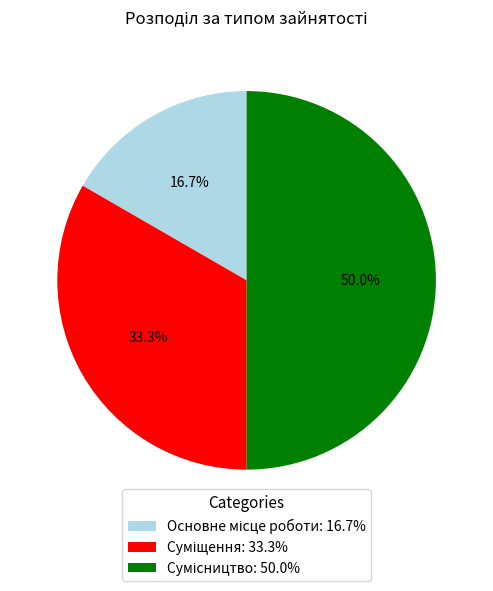

What is the smallest slice in the pie chart?

Основне місце роботи